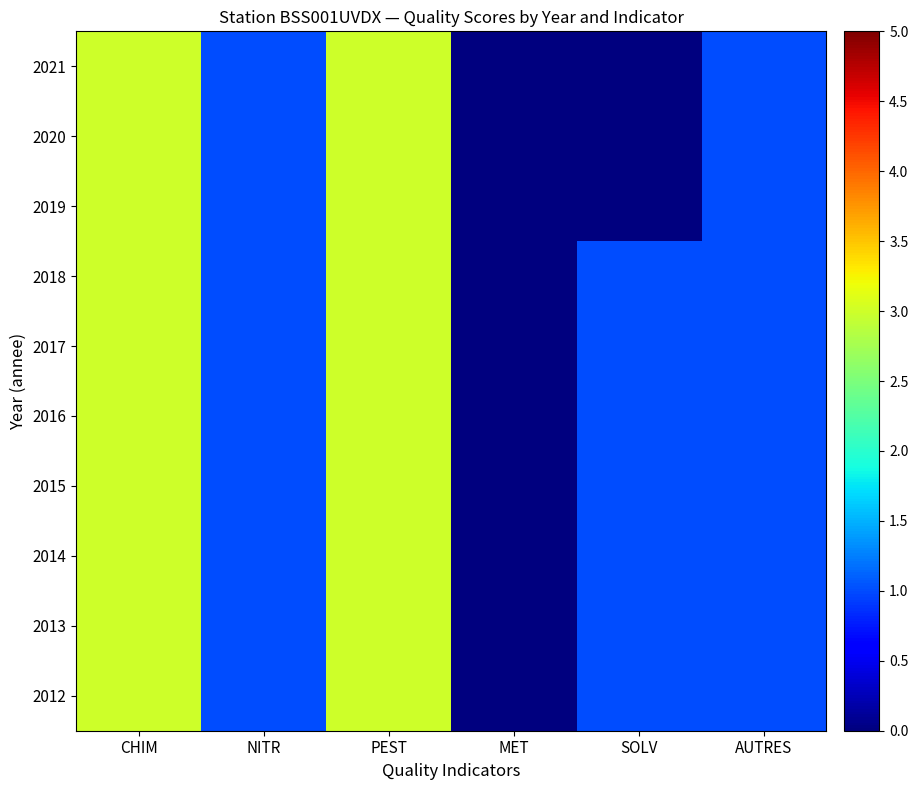

Reading right to left, list all the values displayed in this chart.

2021: AUTRES=1	SOLV=0	MET=0	PEST=3	NITR=1	CHIM=3
2020: AUTRES=1	SOLV=0	MET=0	PEST=3	NITR=1	CHIM=3
2019: AUTRES=1	SOLV=0	MET=0	PEST=3	NITR=1	CHIM=3
2018: AUTRES=1	SOLV=1	MET=0	PEST=3	NITR=1	CHIM=3
2017: AUTRES=1	SOLV=1	MET=0	PEST=3	NITR=1	CHIM=3
2016: AUTRES=1	SOLV=1	MET=0	PEST=3	NITR=1	CHIM=3
2015: AUTRES=1	SOLV=1	MET=0	PEST=3	NITR=1	CHIM=3
2014: AUTRES=1	SOLV=1	MET=0	PEST=3	NITR=1	CHIM=3
2013: AUTRES=1	SOLV=1	MET=0	PEST=3	NITR=1	CHIM=3
2012: AUTRES=1	SOLV=1	MET=0	PEST=3	NITR=1	CHIM=3